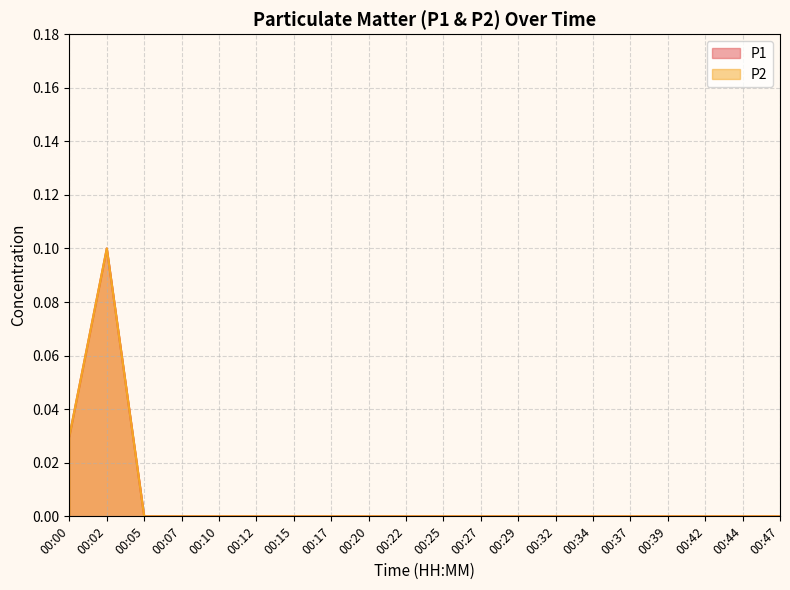

True or false: P2 has a value of -0.0 at 00:34.

False